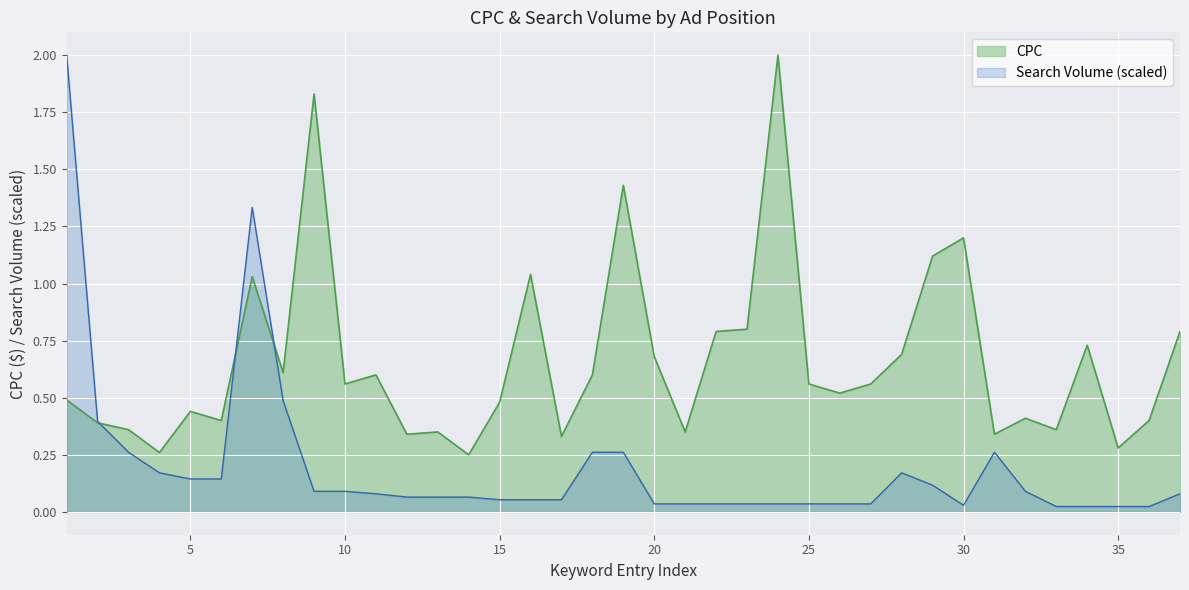

How many distinct data groups are displayed?

2